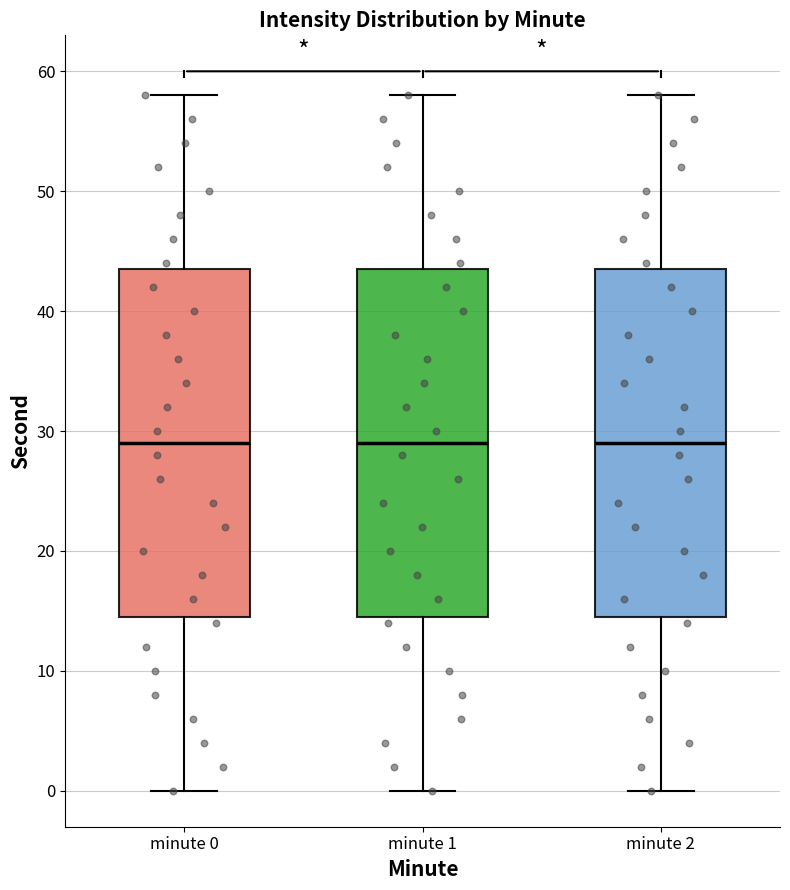

Where is the upper edge of the box for minute 1 on the y-axis? The values are not printed on the chart, so give them approximately, as read against the axis.

44